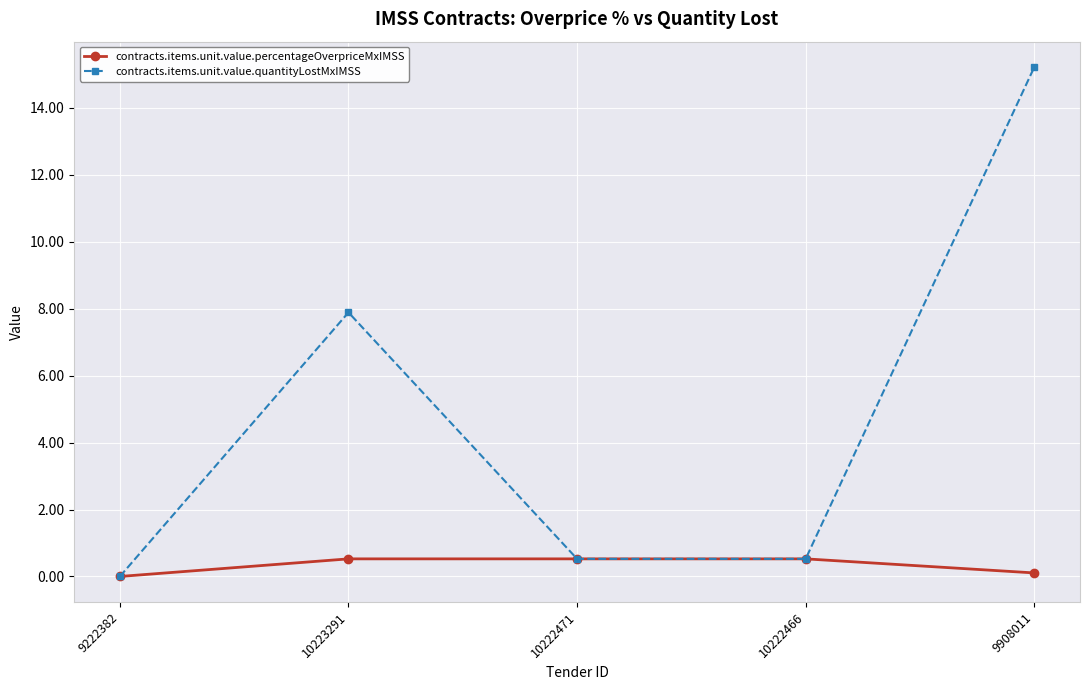

Rank the series by their average value, from lowest to highest.

contracts.items.unit.value.percentageOverpriceMxIMSS, contracts.items.unit.value.quantityLostMxIMSS